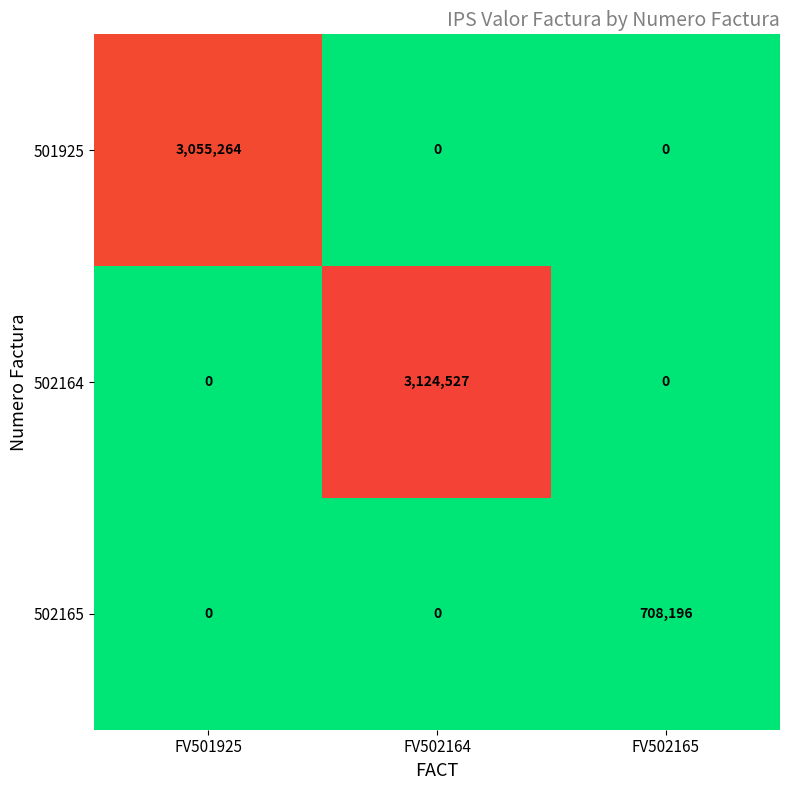

Which series has the largest range (max minus min)?

502164